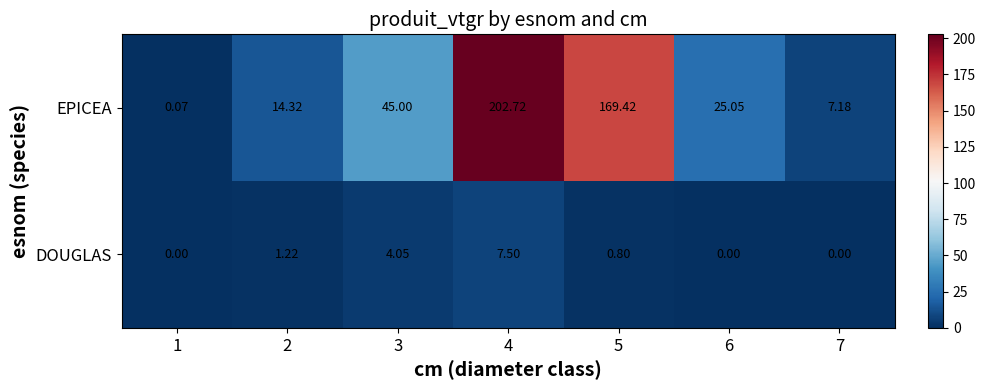

How many data points does each series have?

7